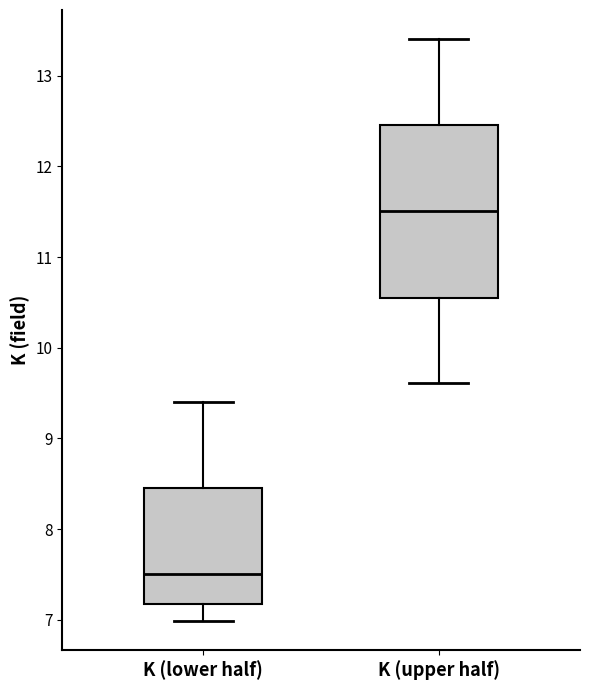

Reading left to right, transcribe this box plot: for each box, give where its median line is, the range the box spans, and where its two whiskers end, as read against the y-axis. The values are not printed on the chart, so give them approximately, as read against the axis.

K (lower half): median 7.5, box 7.2 to 8.5, whiskers 7.0 to 9.4
K (upper half): median 11.5, box 10.6 to 12.5, whiskers 9.6 to 13.4